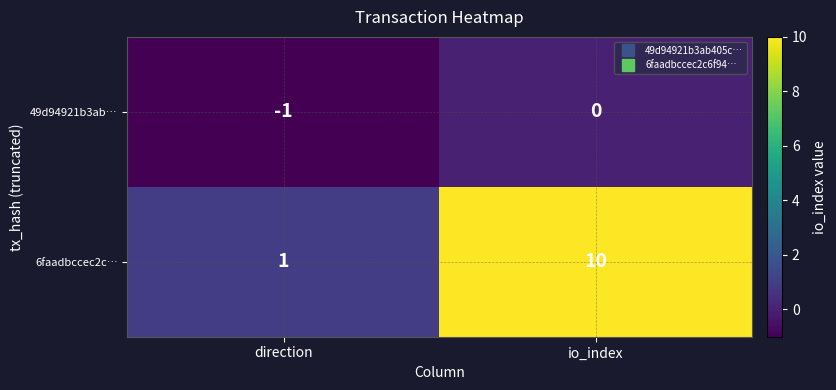

The 49d94921b3ab… series shows 0 at io_index. True or false?

True